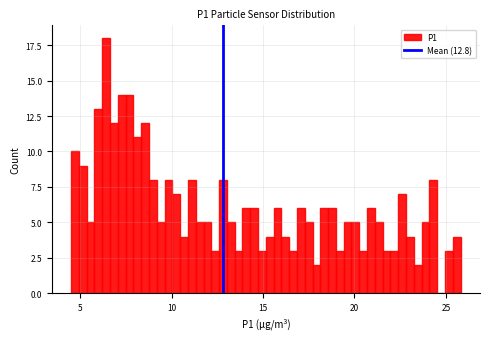

Around what value on the x-axis is the tallest bar? Give the approximate position of its centre, as read against the axis.

6.5